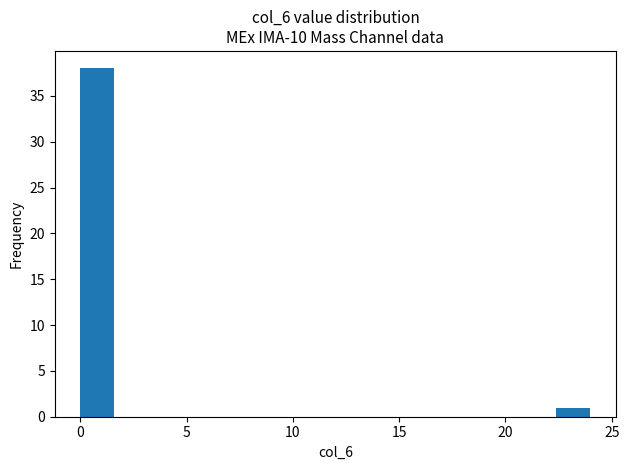

Around what value on the x-axis is the tallest bar? Give the approximate position of its centre, as read against the axis.

1.0